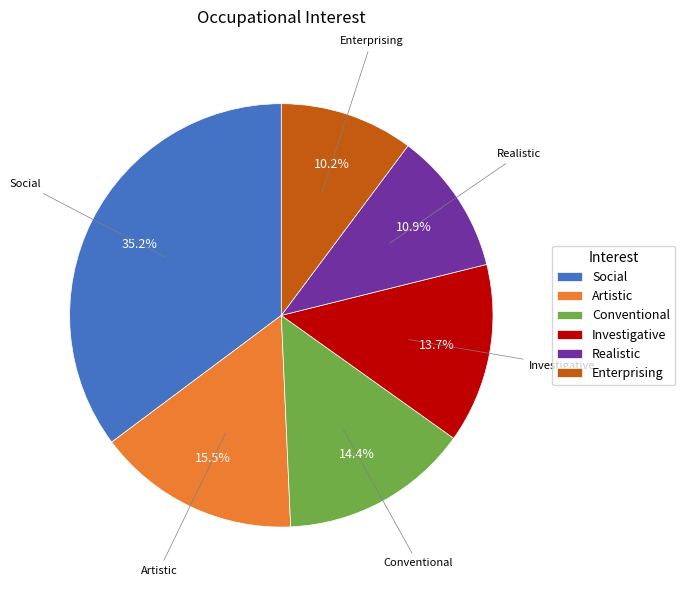

What portion of the pie excludes Social?

64.8%